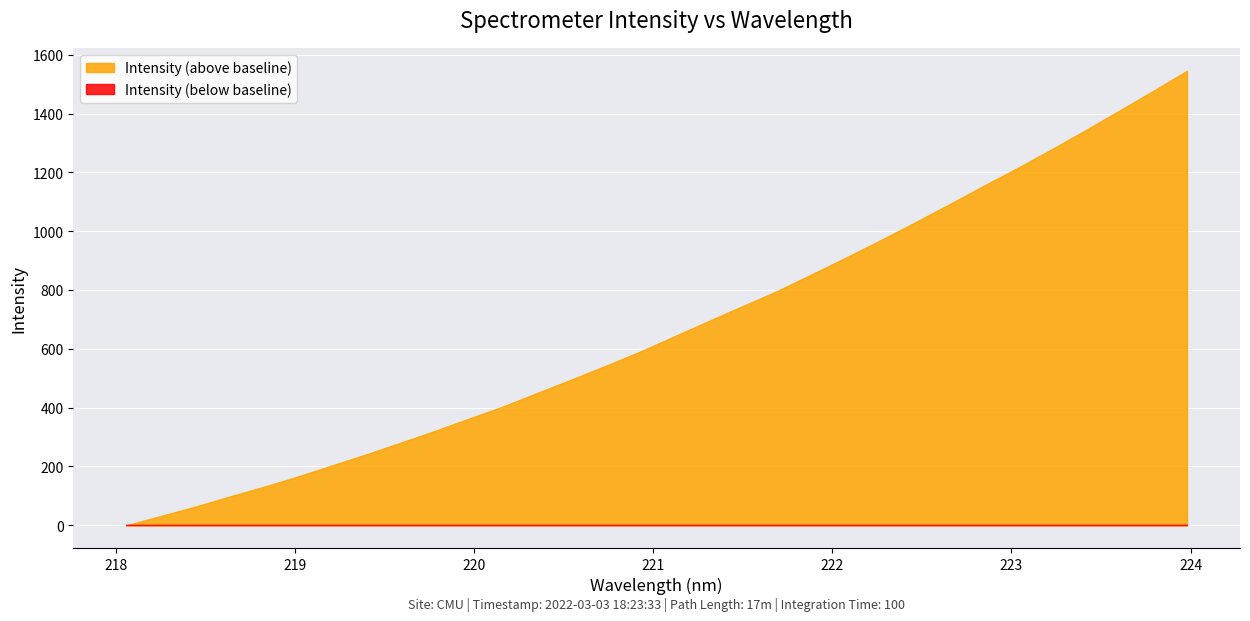

What is the greatest value displayed?

1546.0